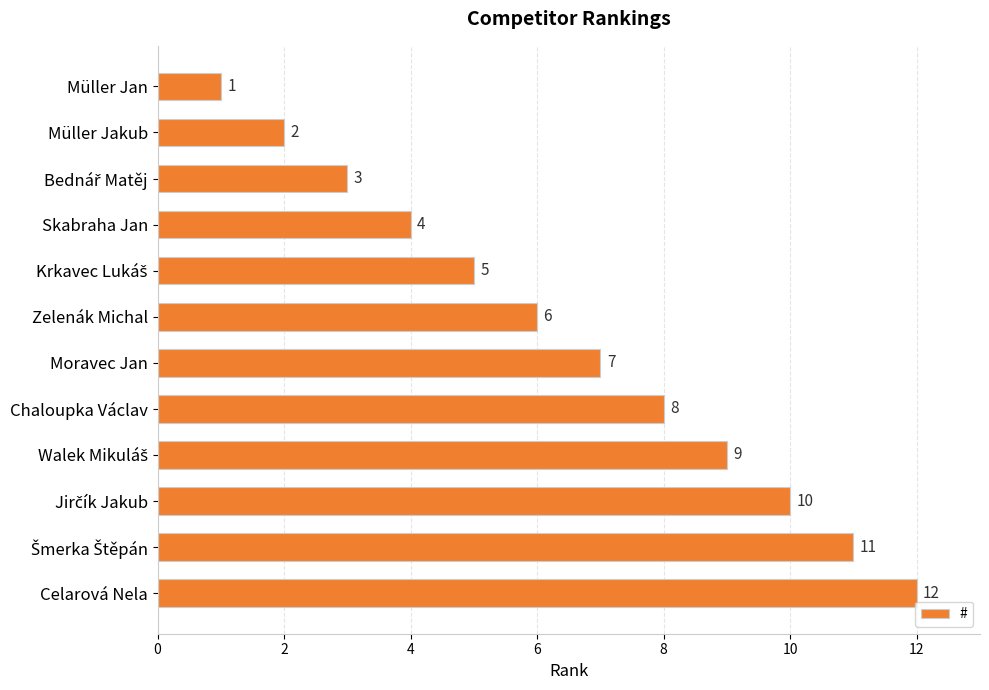

True or false: the data shows 8 at Chaloupka Václav.

True